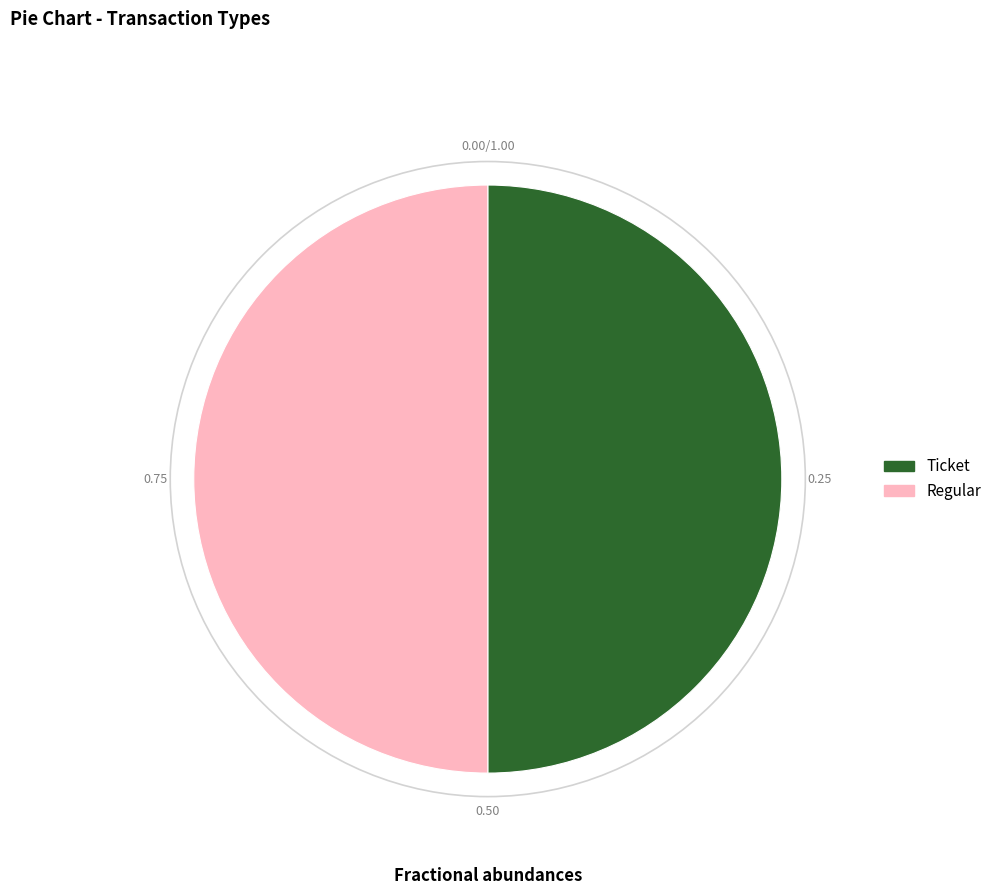

Do Ticket and Regular together represent more than half of the pie?

Yes